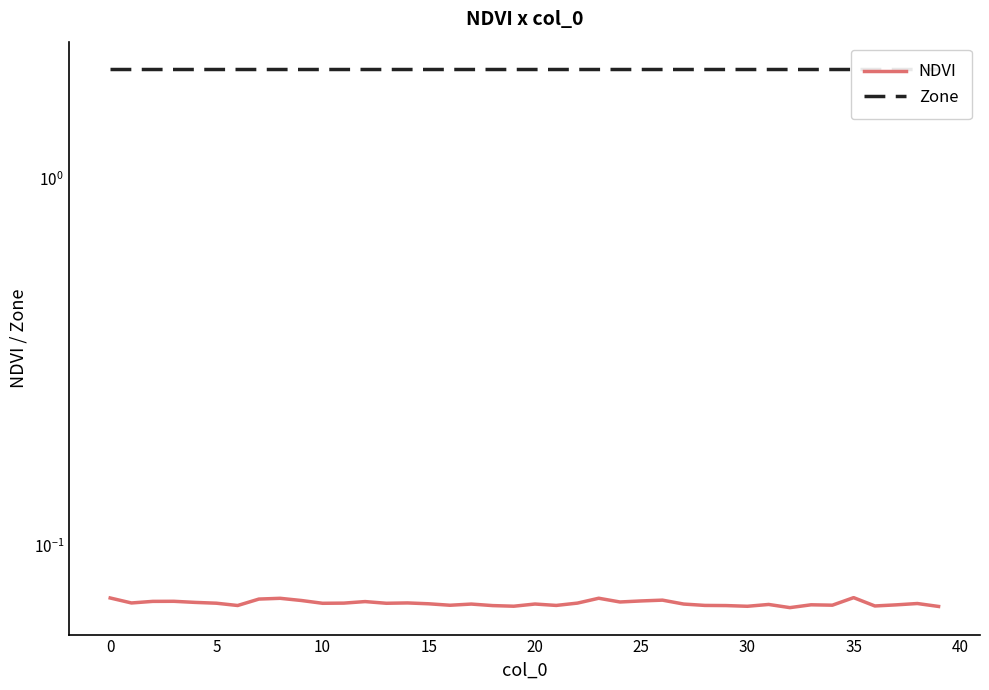

What is the lowest value of the NDVI series?

0.1